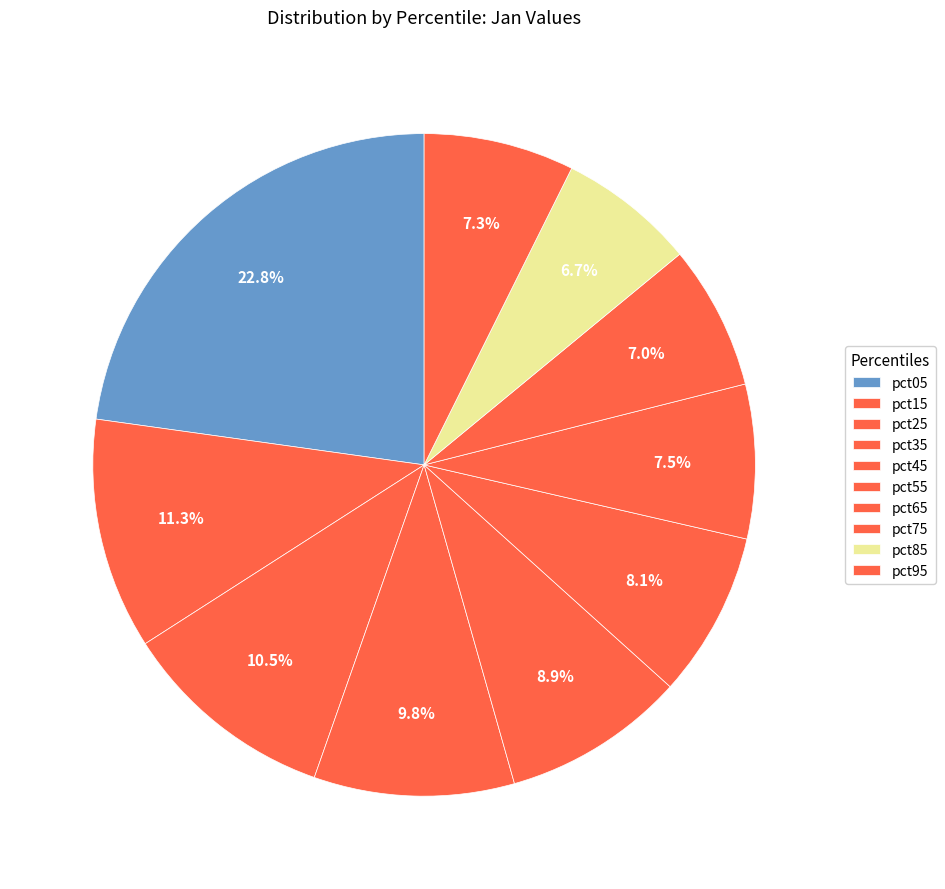

What percentage do pct65 and pct15 together represent?

18.8%